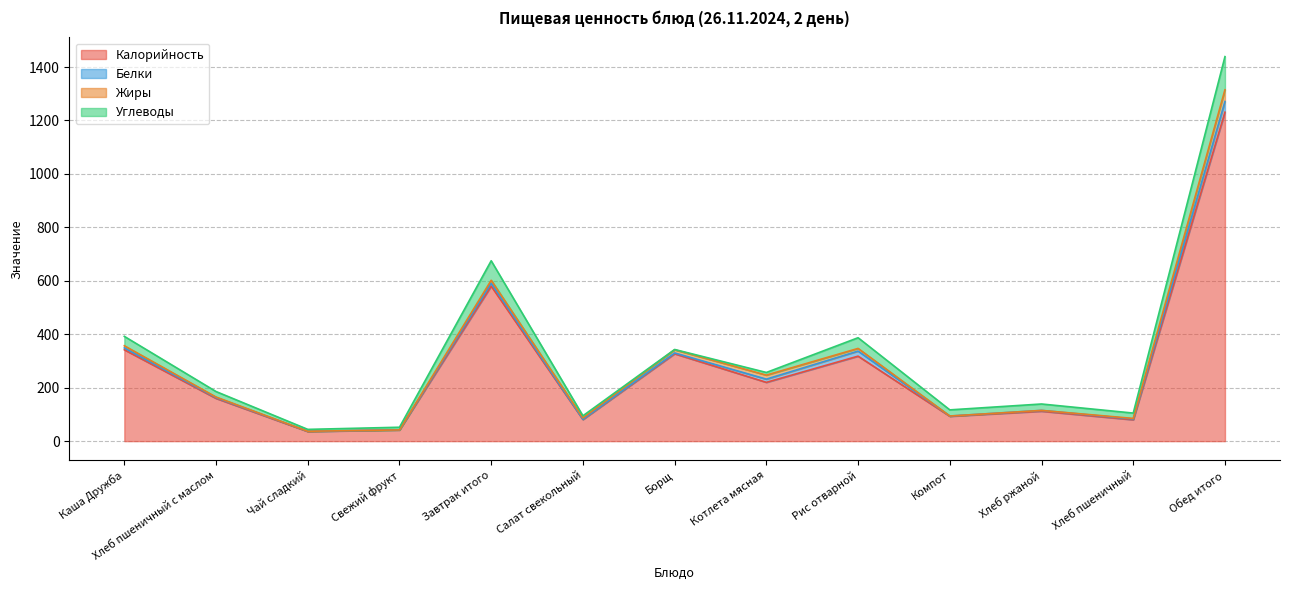

True or false: Белки and Жиры intersect in this chart.

True